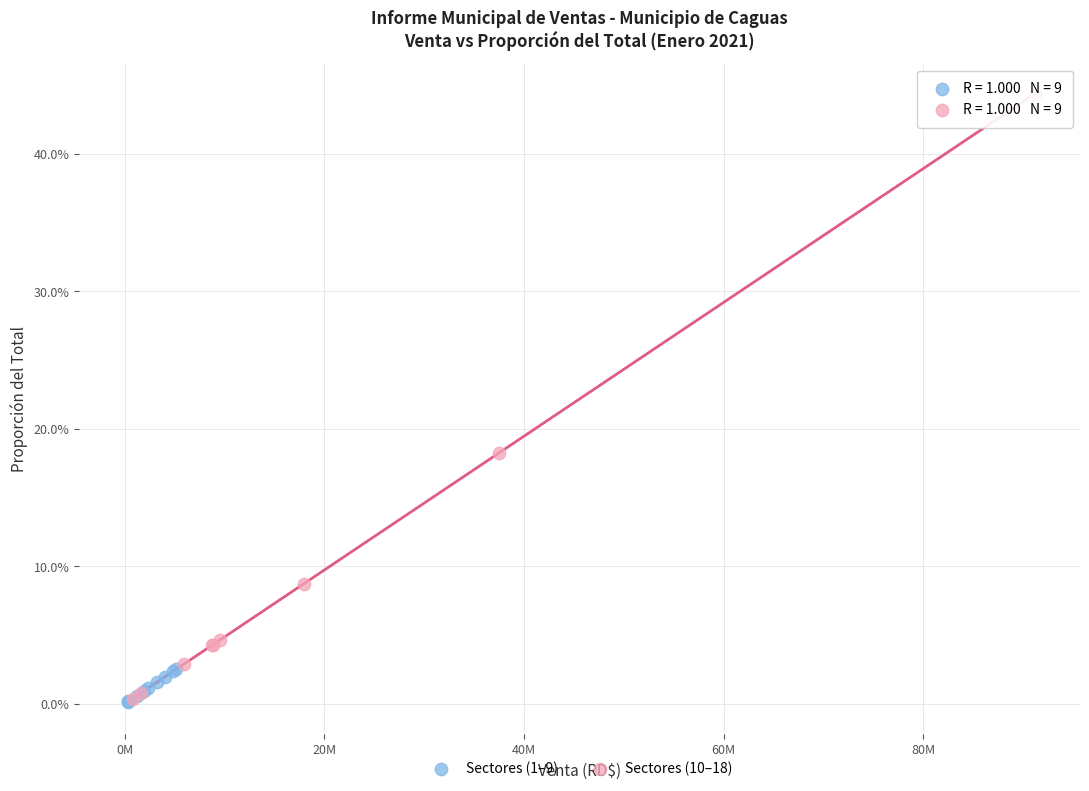

Which series reaches the maximum Y coordinate?

Sectores (10–18)